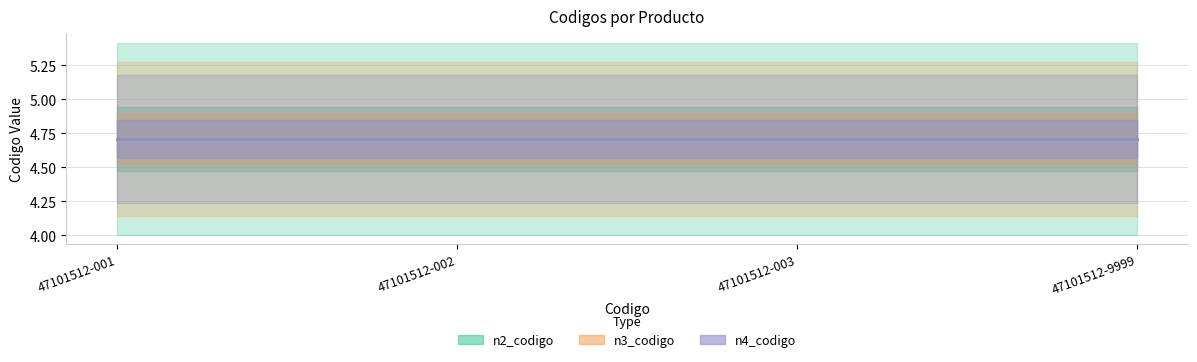

Read the n3_codigo value at 47101512-003.

4.7